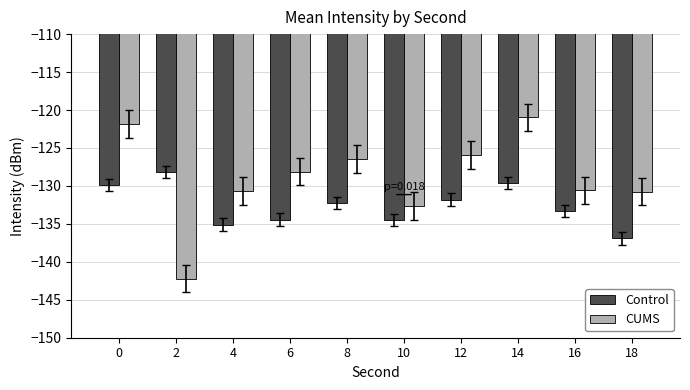

What is the difference between the highest and lowest values at 0?

8.1